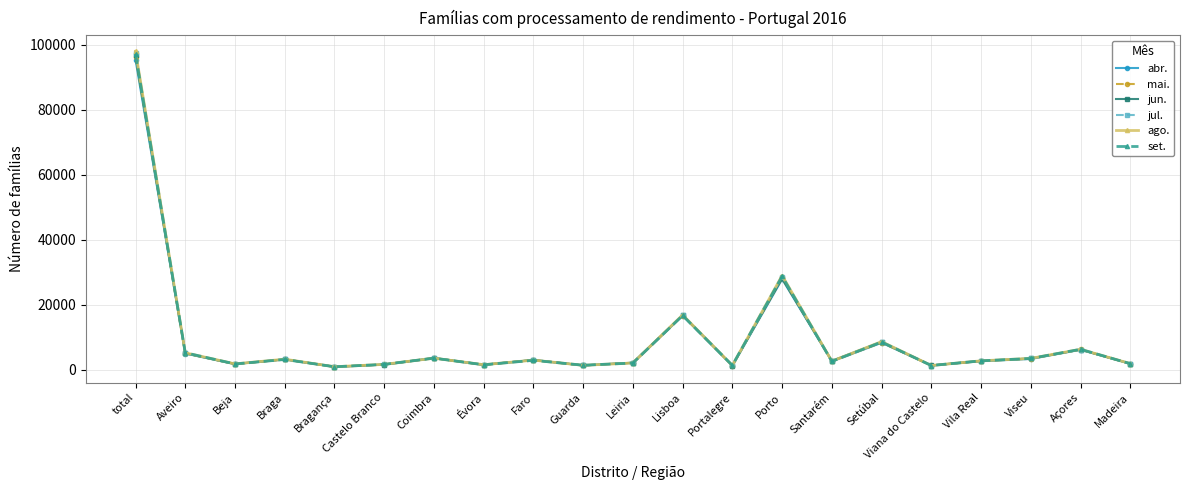

What is the total value across all series at Aveiro?

30616